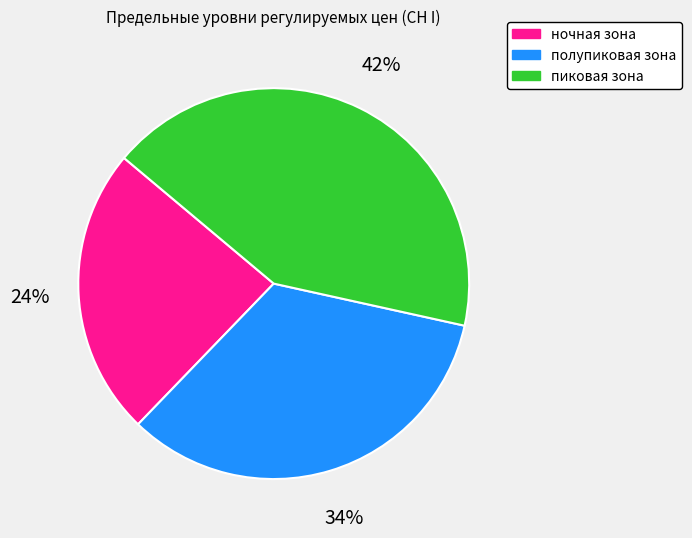

Count the number of slices in the pie.

3